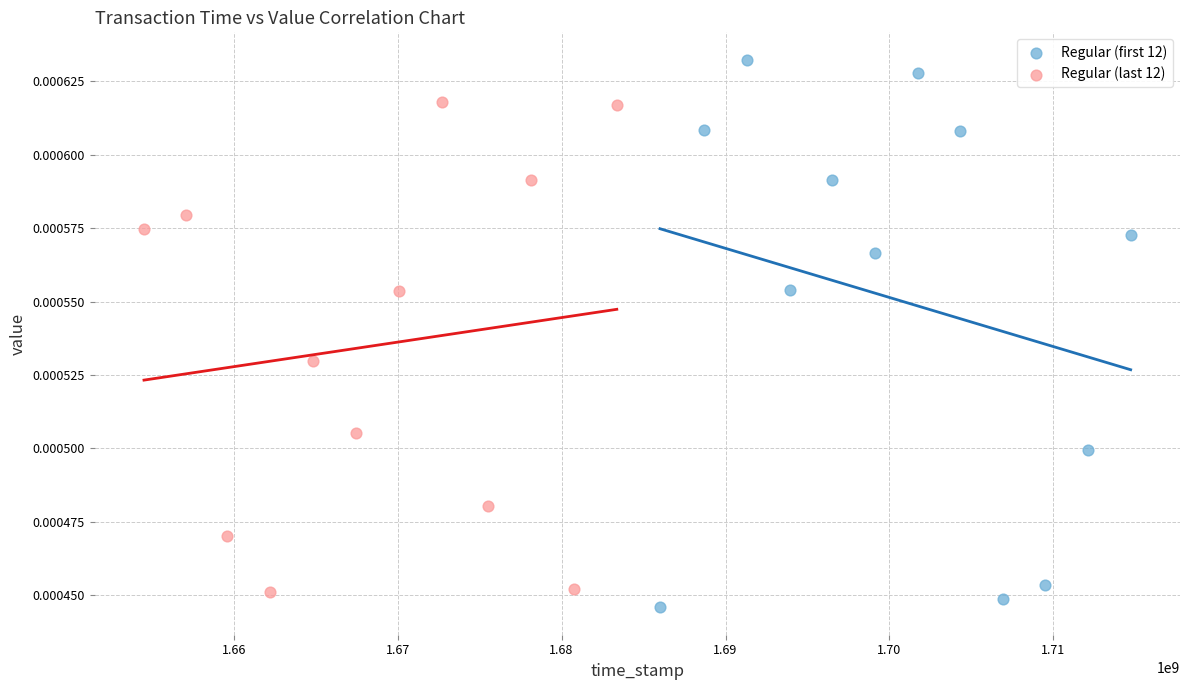

Which series has the largest Y range (max minus min)?

Regular (first 12)